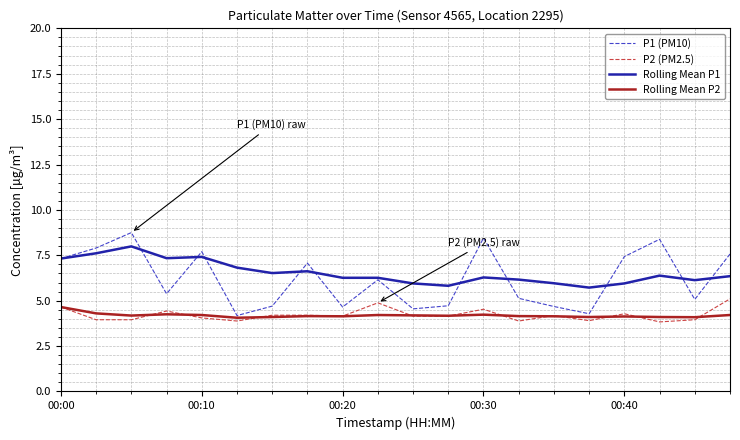

What is the highest value of the P1 (PM10) series?

8.8